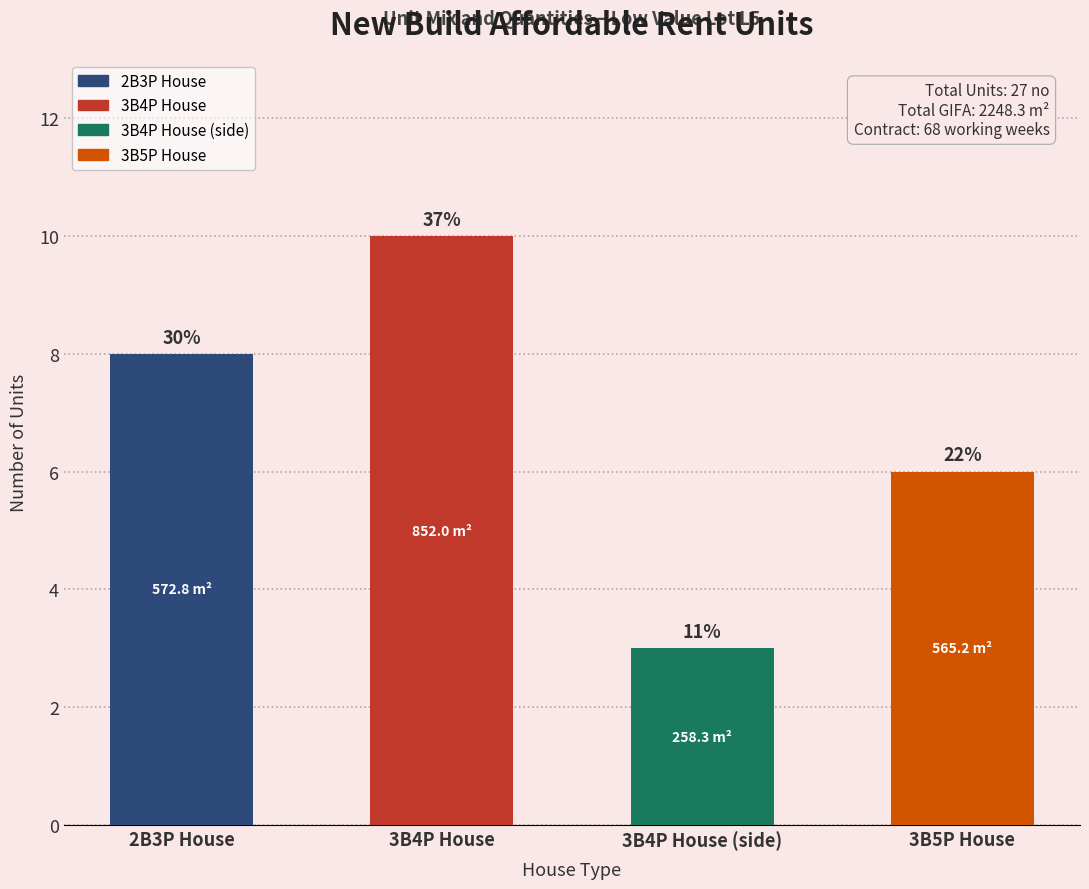

How many groups of bars are there?

4